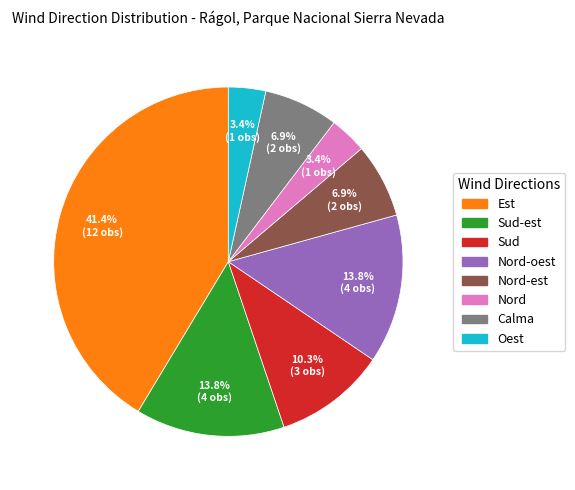

Is there a majority slice in this chart?

No